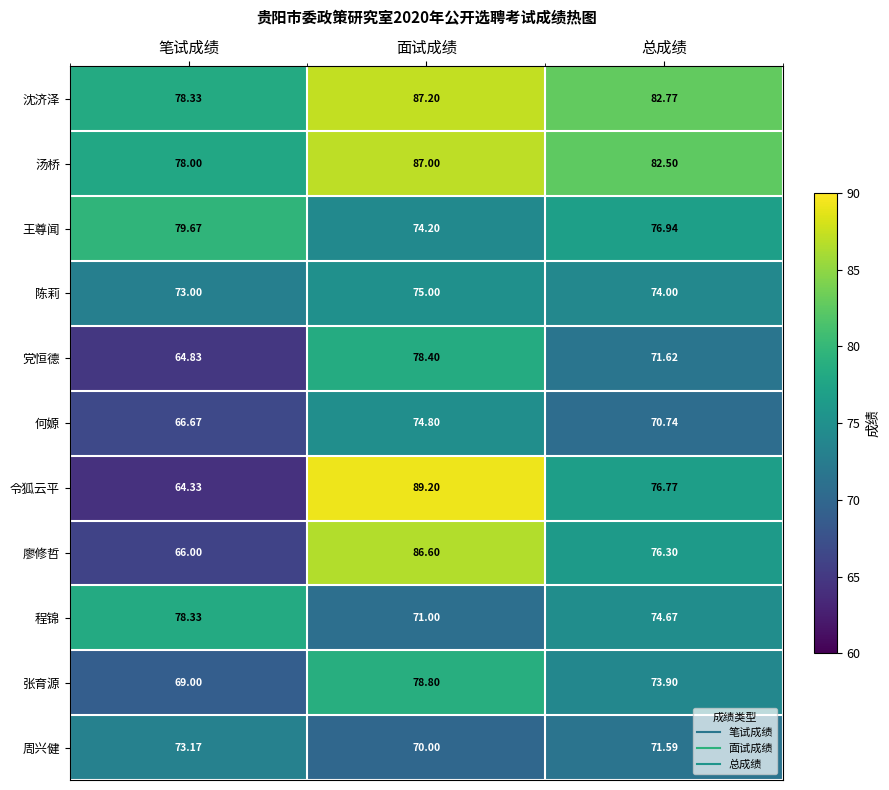

Which label corresponds to the largest value in the chart?

面试成绩